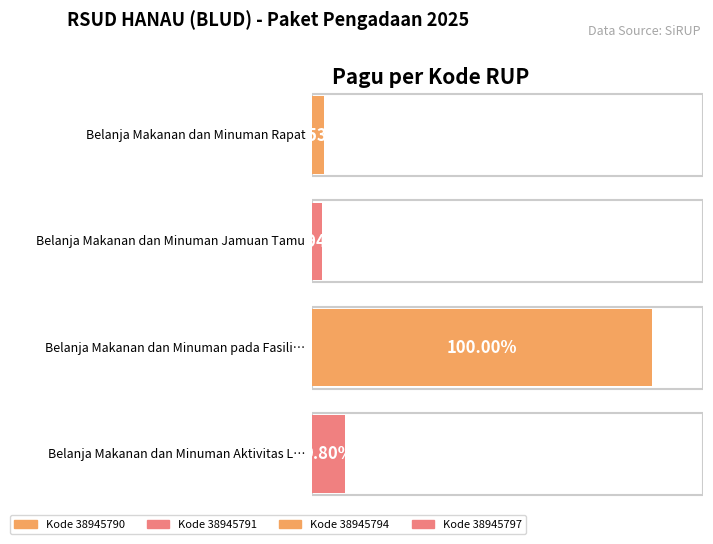

Are the bars grouped side by side (vs. stacked)?

No